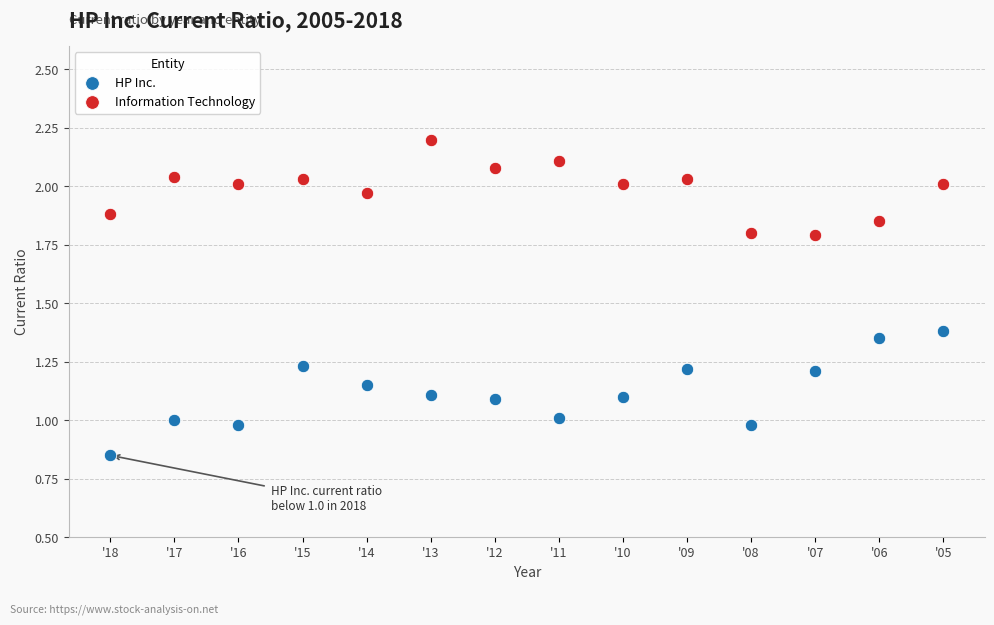

Across all data points, what is the range of X values (max minus min)?

13.0